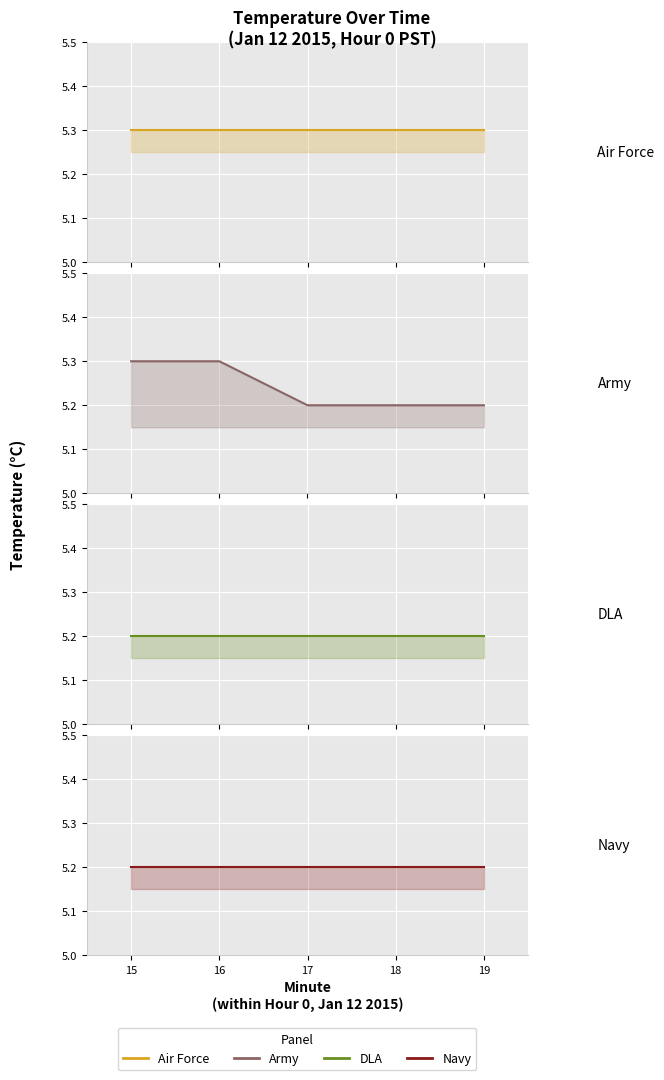

True or false: Army has more than 2 points higher than both neighbors.

False